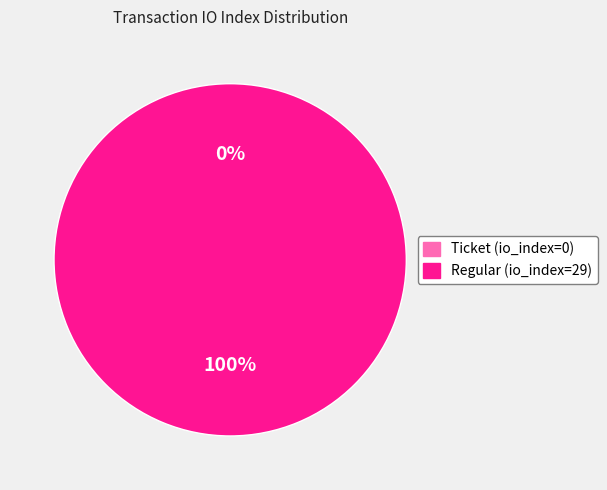

Is it true that Ticket (io_index=0) is 1% of the pie?

False